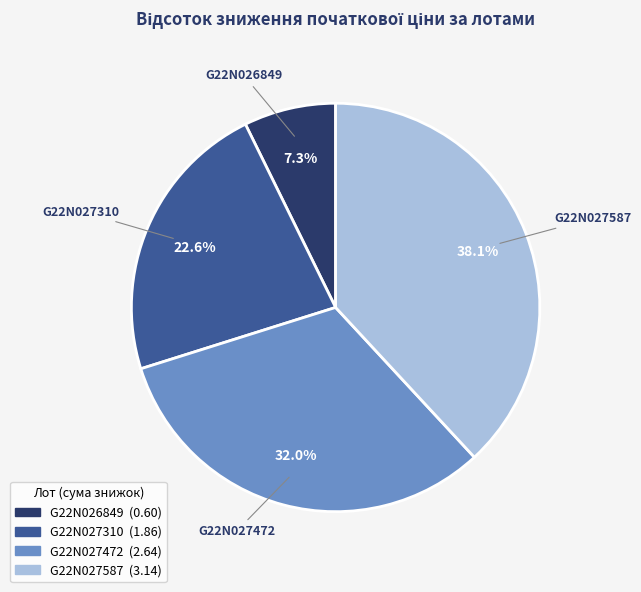

Is there a majority slice in this chart?

No